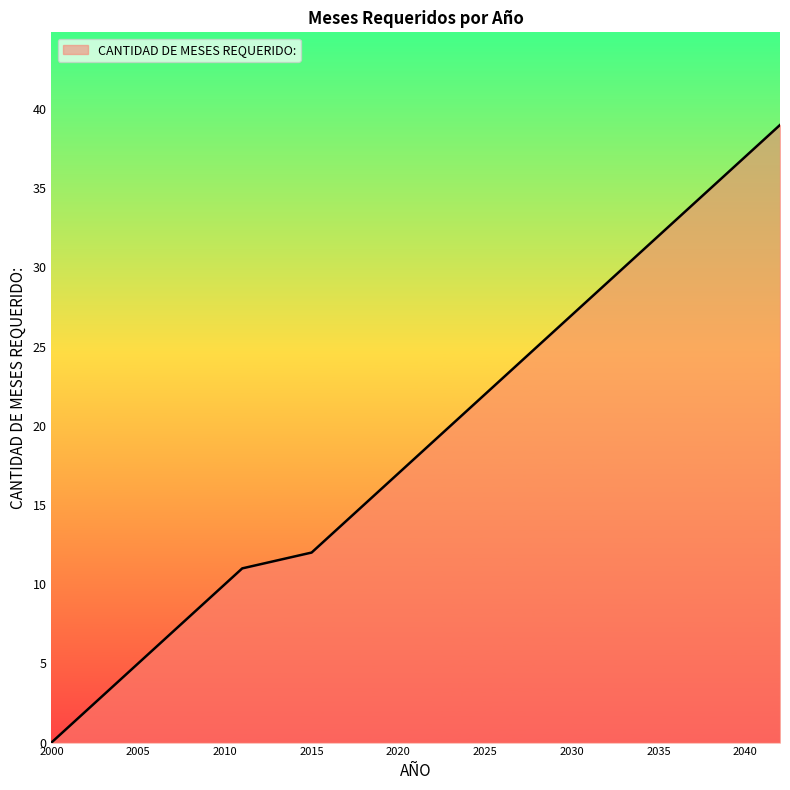

How many series are shown in this chart?

1